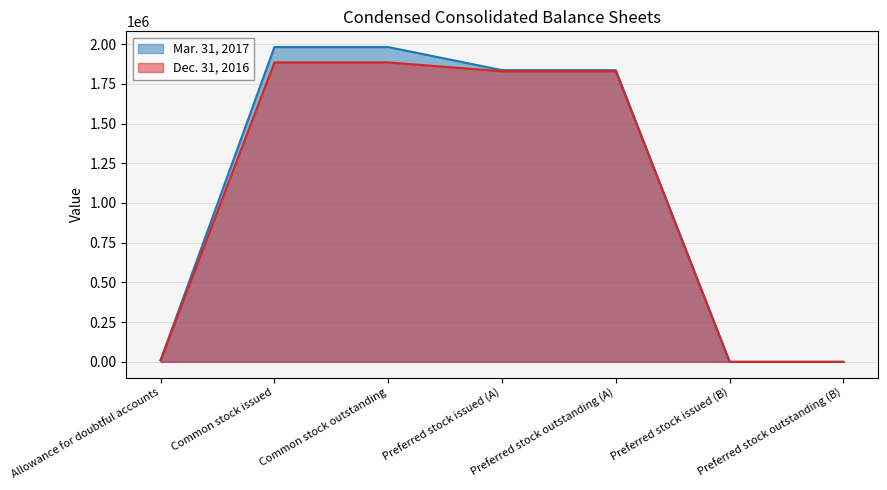

What is the difference between the maximum and second lowest values in the Mar. 31, 2017 series?

1981650